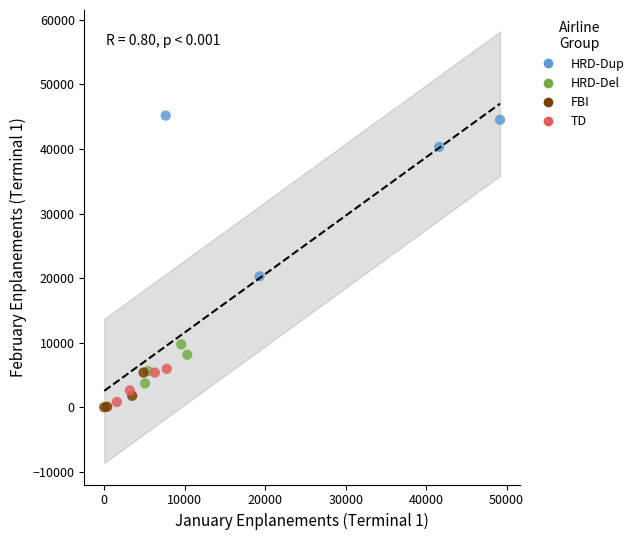

Which series reaches the maximum Y coordinate?

HRD-Dup